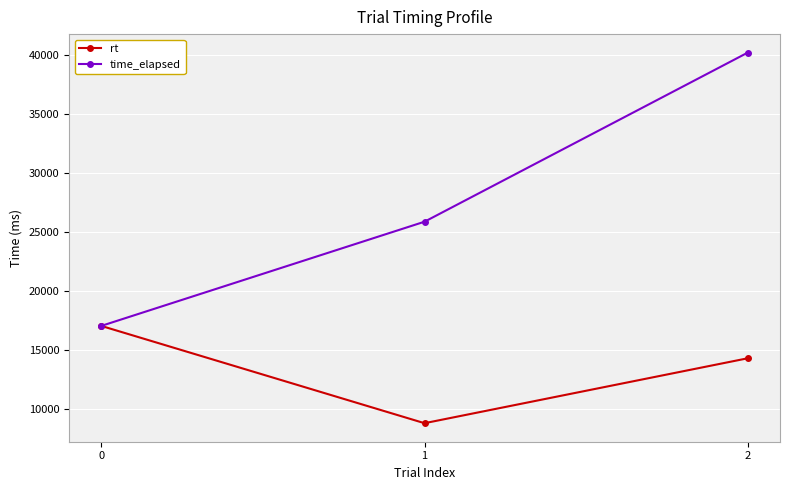

Which series has the largest range (max minus min)?

time_elapsed